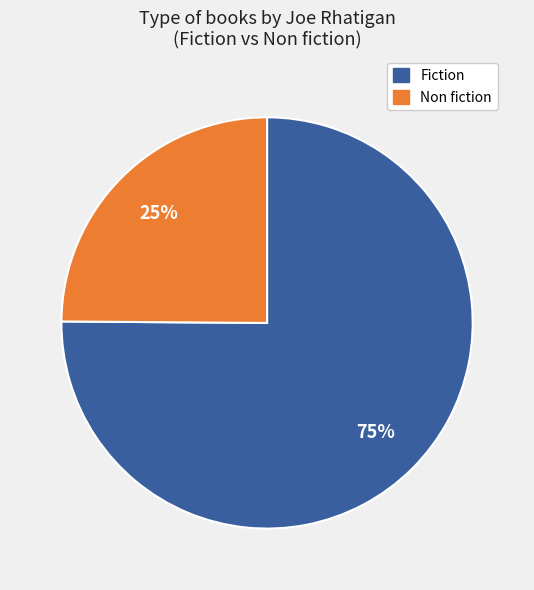

How many segments does this pie chart have?

2